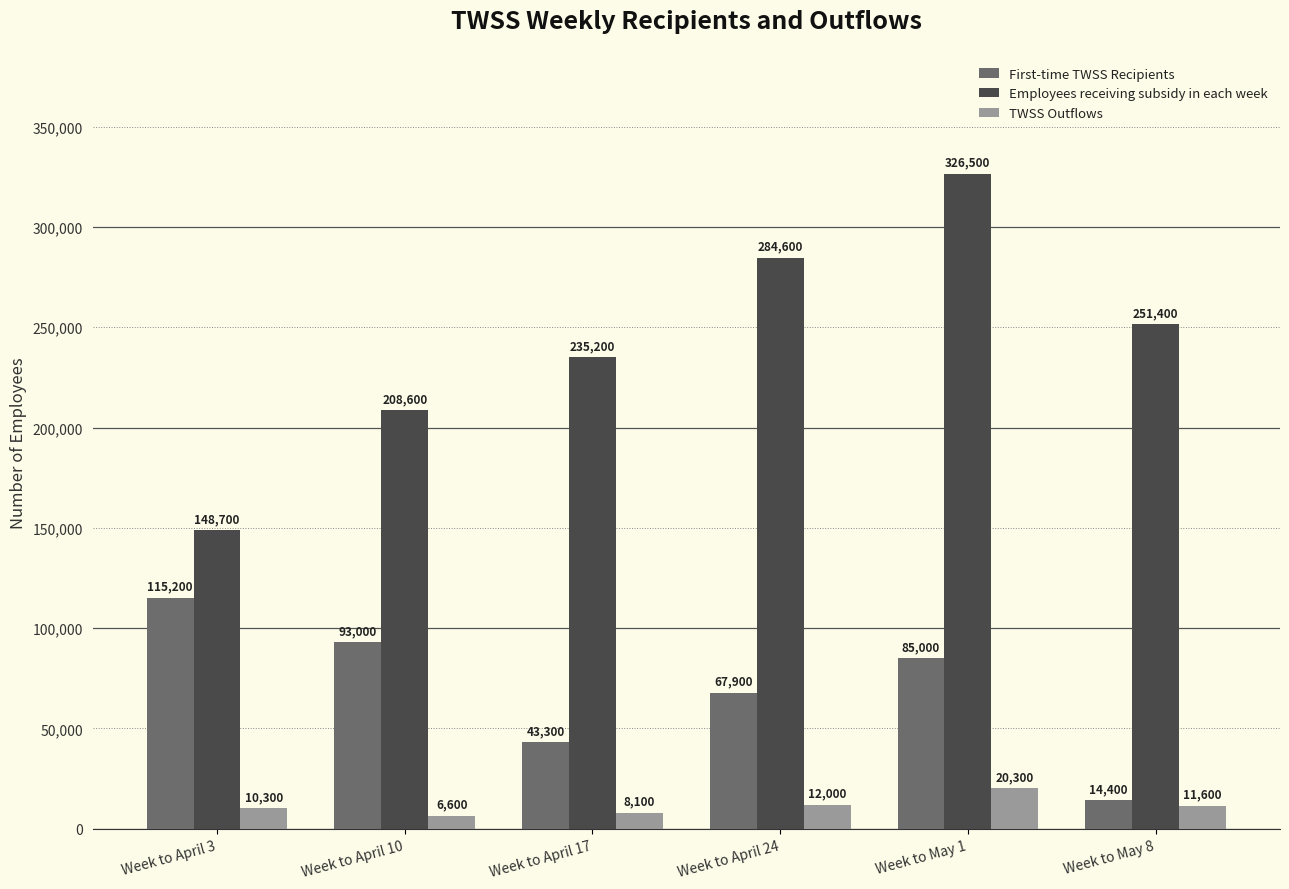

Which series has the largest total across all categories?

Employees receiving subsidy in each week